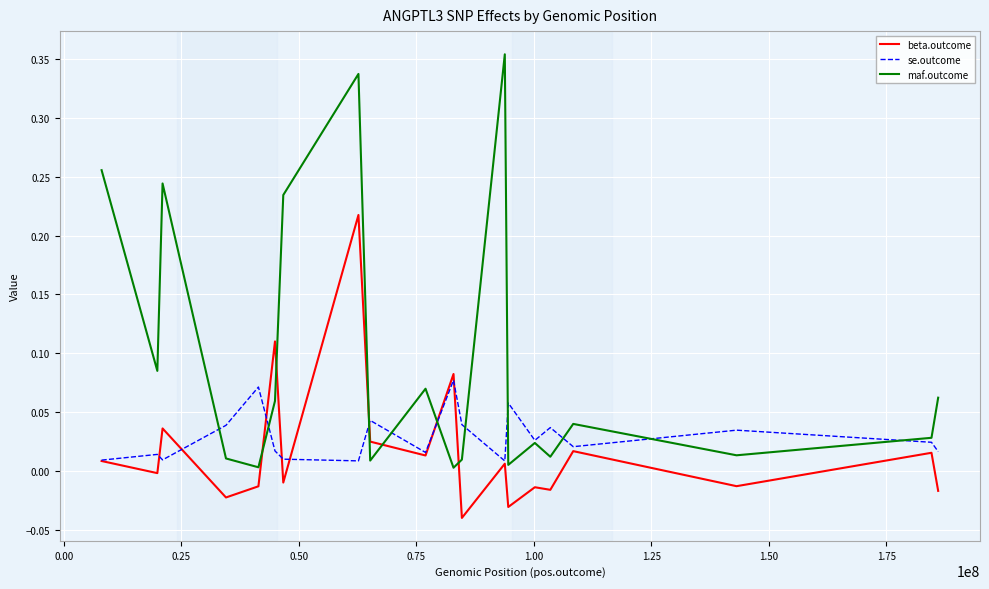

In se.outcome, how many points are lower than both neighbors (excluding endpoints)?

6